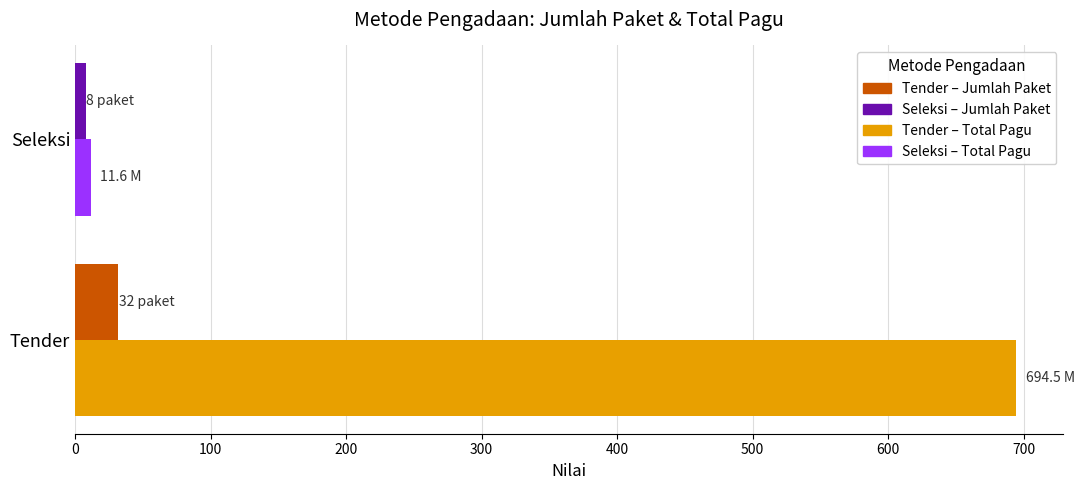

Which label corresponds to the largest value in the chart?

Tender